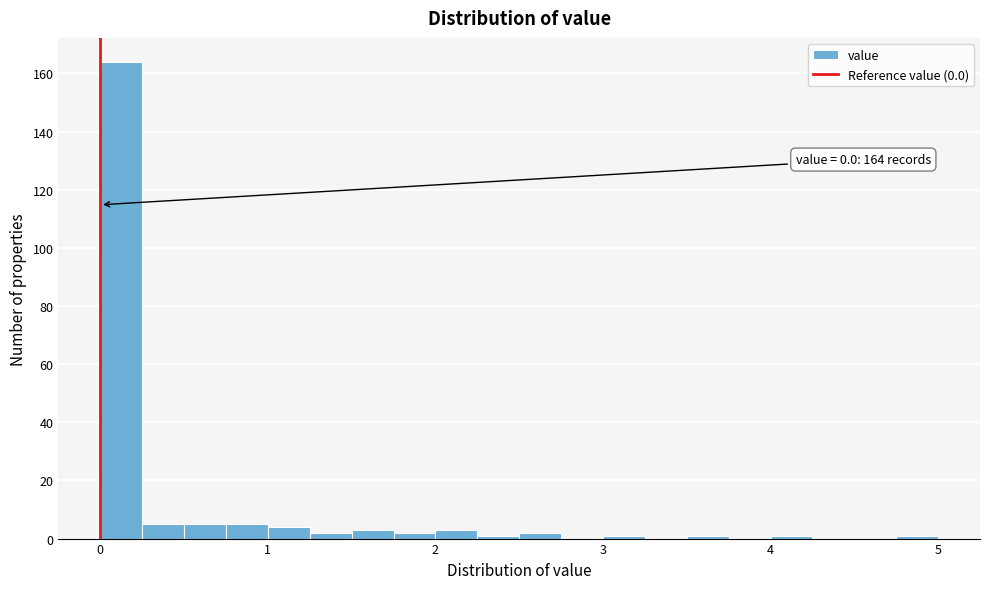

Around what value on the x-axis is the tallest bar? Give the approximate position of its centre, as read against the axis.

0.1